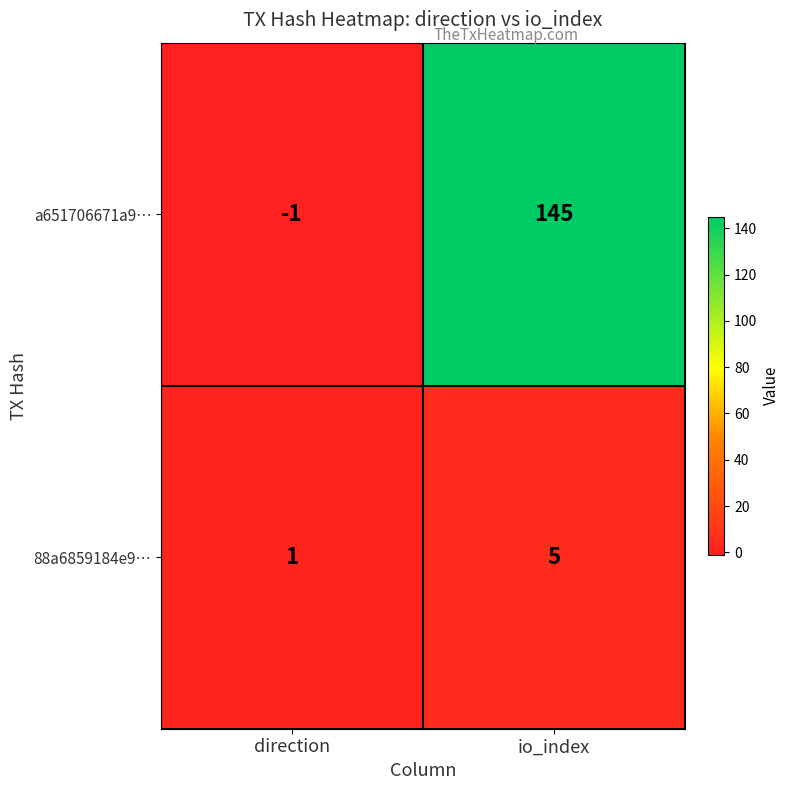

What is the sum of the 88a6859184e9… values at io_index and direction?

6